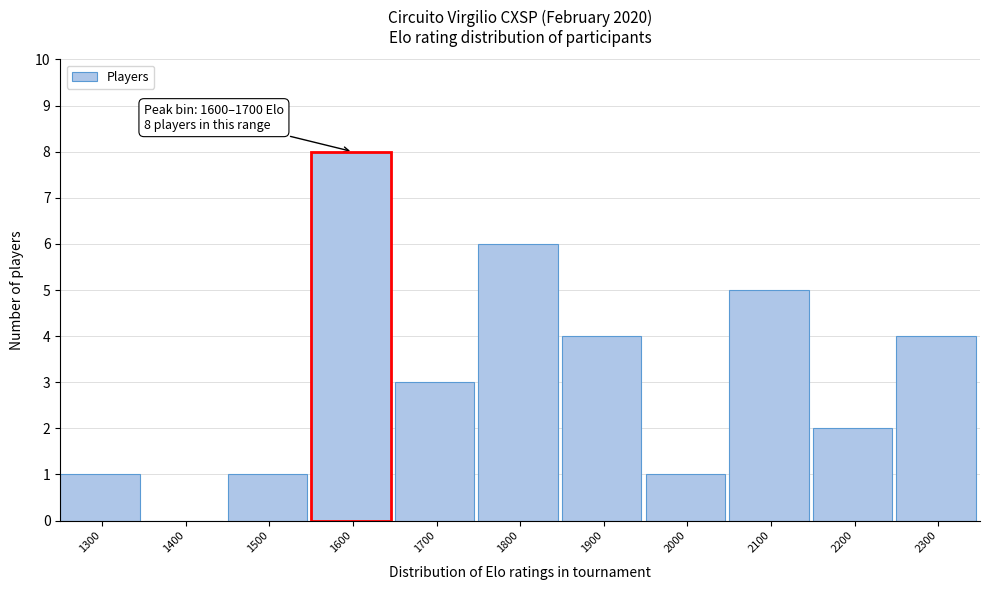

Reading left to right, transcribe all the data shown in this chart.

1300=1	1400=0	1500=1	1600=8	1700=3	1800=6	1900=4	2000=1	2100=5	2200=2	2300=4